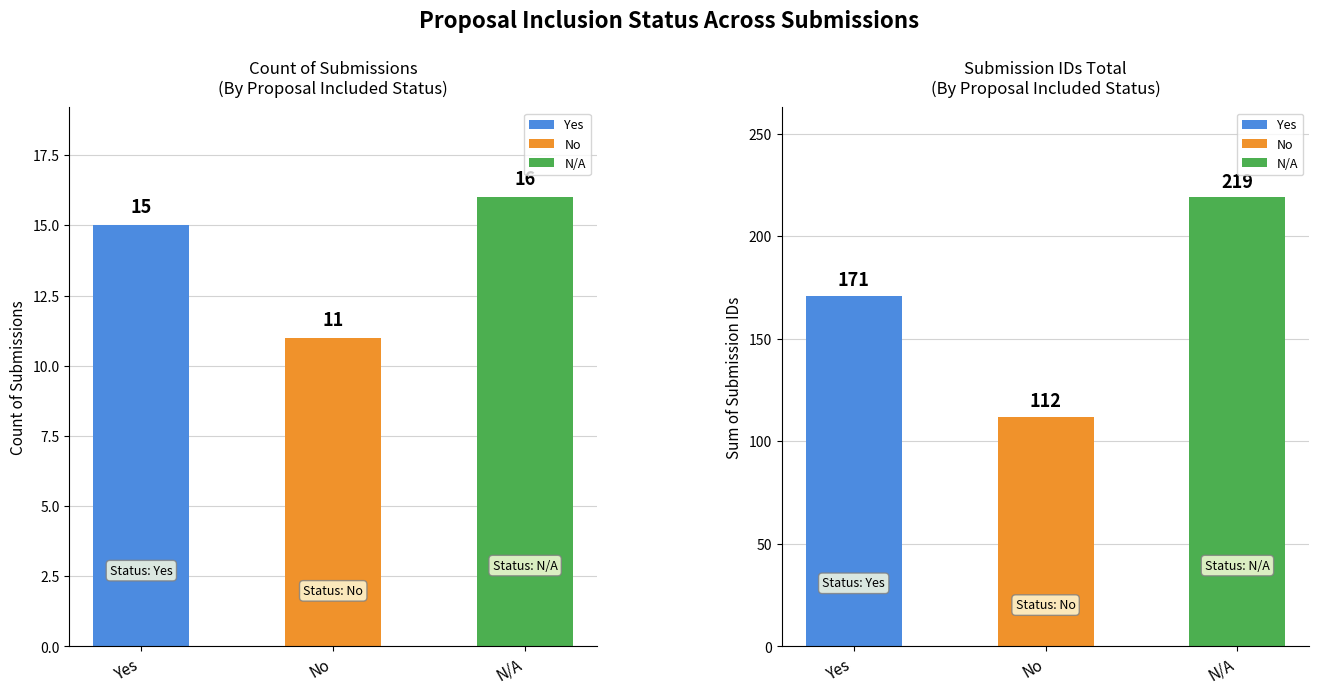

What is the smallest value displayed?

11